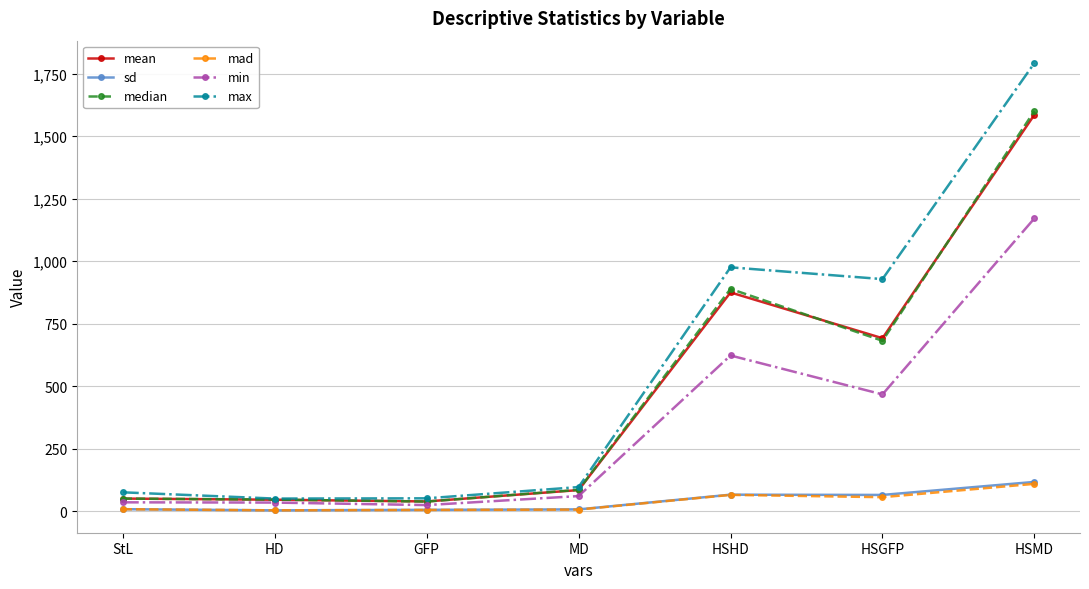

What is the lowest value of the min series?

24.0